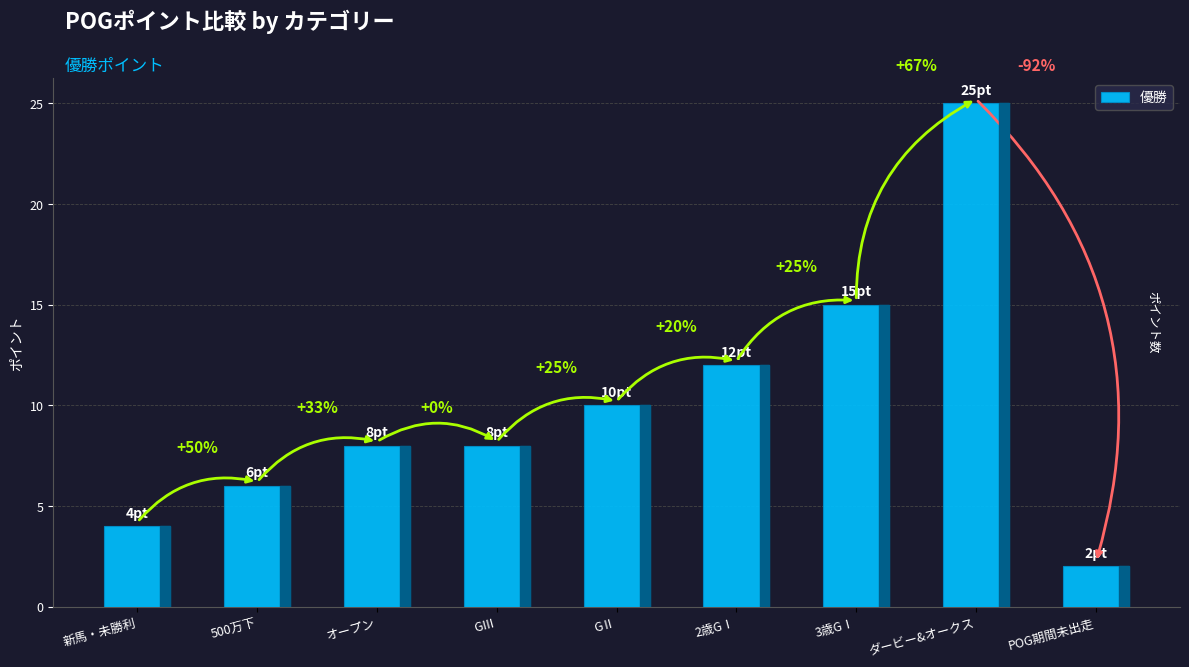

Are the bars grouped side by side (vs. stacked)?

No